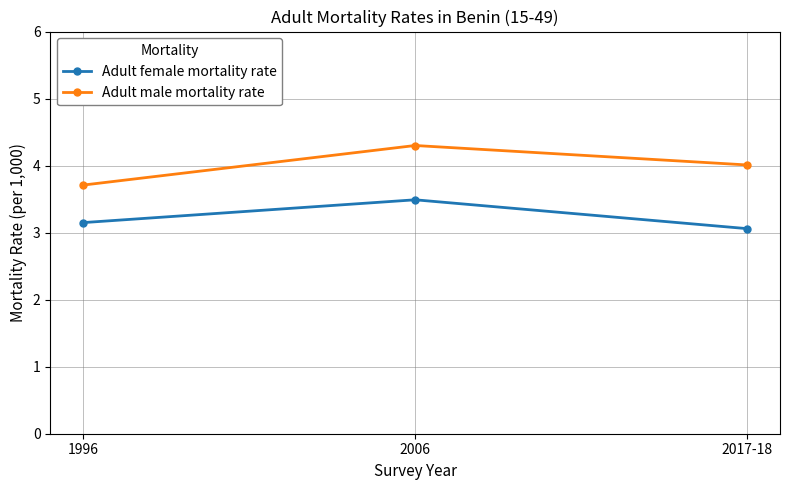

What is the label of the 3rd point from the right?

1996